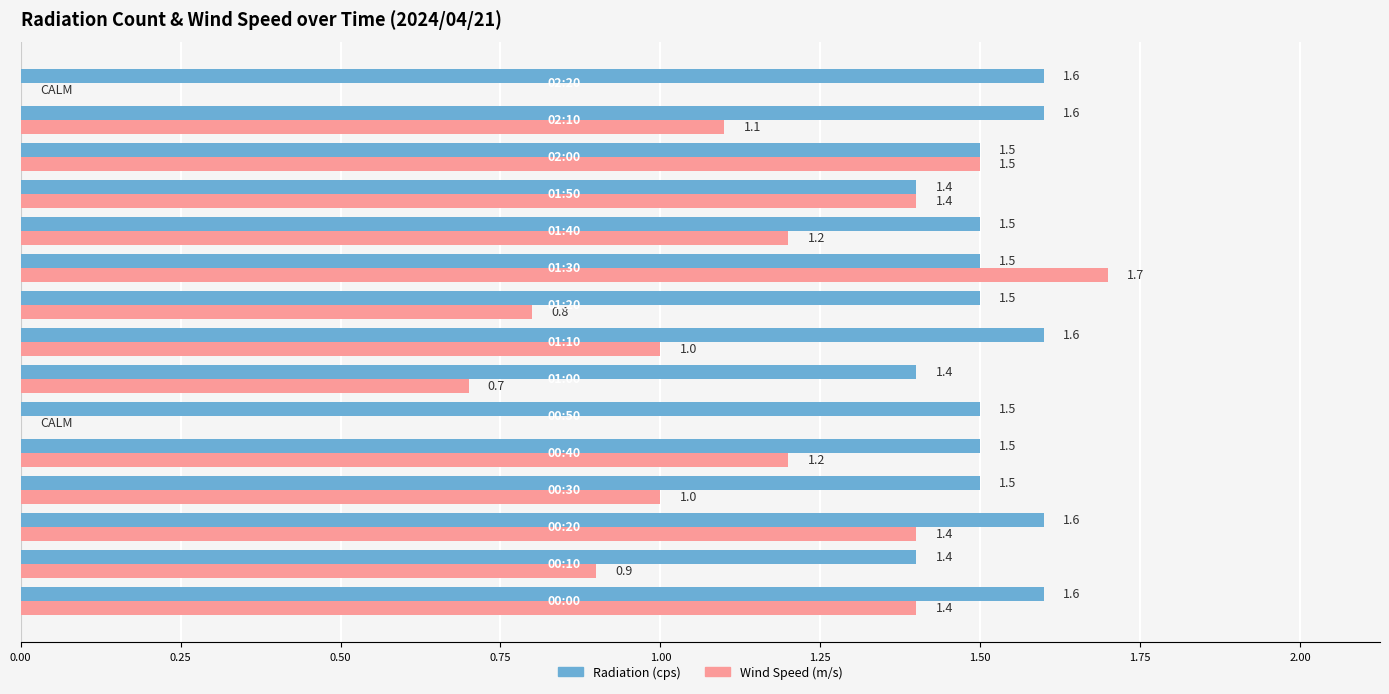

What is the maximum value shown in the chart?

1.7